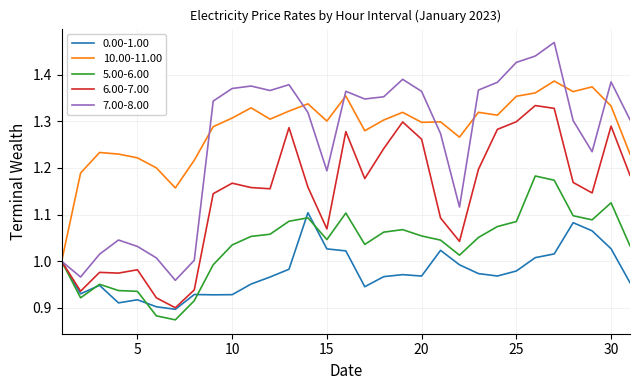

Which series has the largest total across all categories?

10.00-11.00